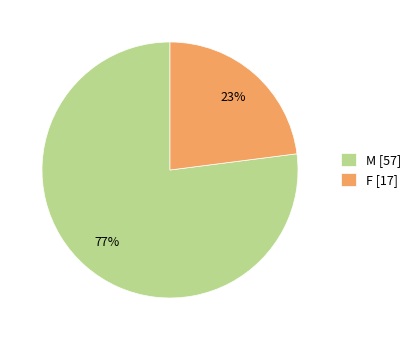

Is it true that M is 65% of the pie?

False